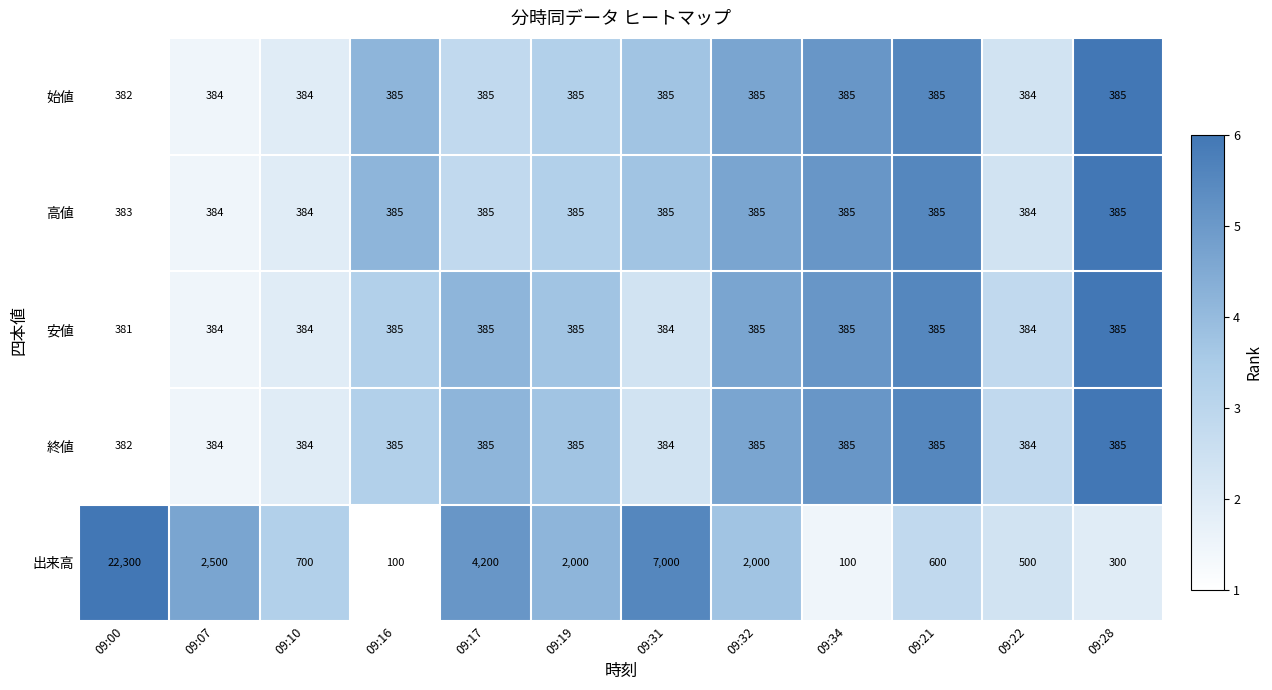

What is the approximate value of 安値 at 09:16?

385